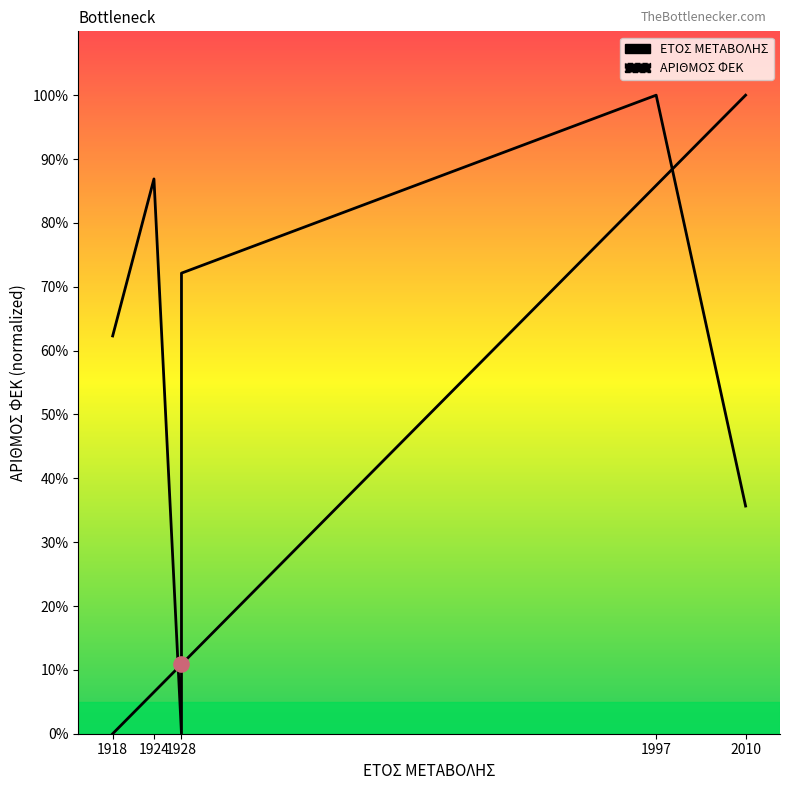

Is the value of ΕΤΟΣ ΜΕΤΑΒΟΛΗΣ at 1997 greater than the value of ΑΡΙΘΜΟΣ ΦΕΚ at 1924?

No